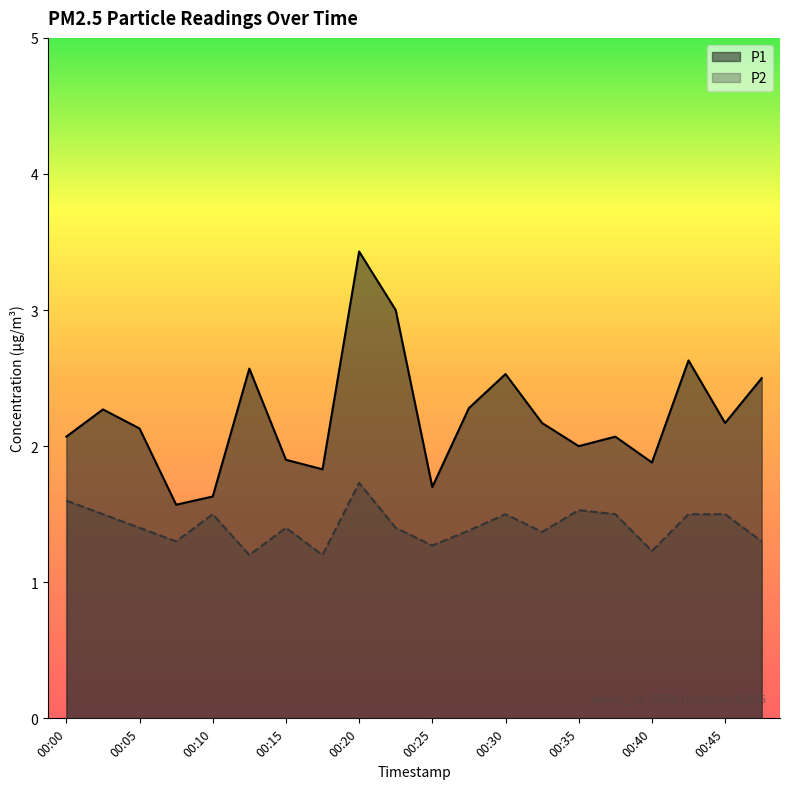

Between 00:07 and 00:40, which is larger?

00:40